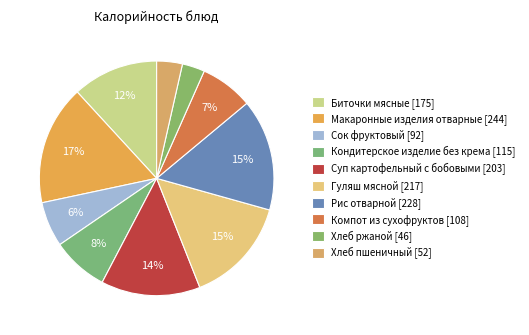

How many slices are in this pie chart?

10